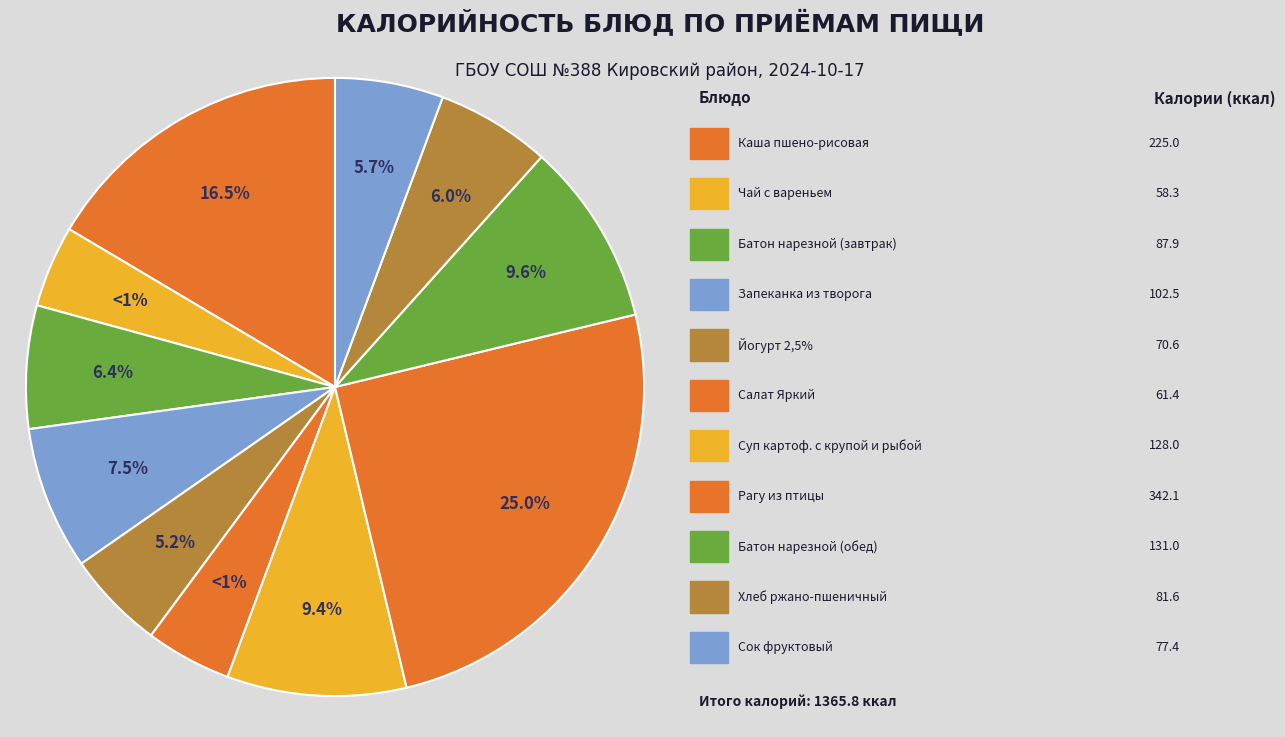

To the nearest percent, what is the difference between the largest and smallest slice percentages?

21%